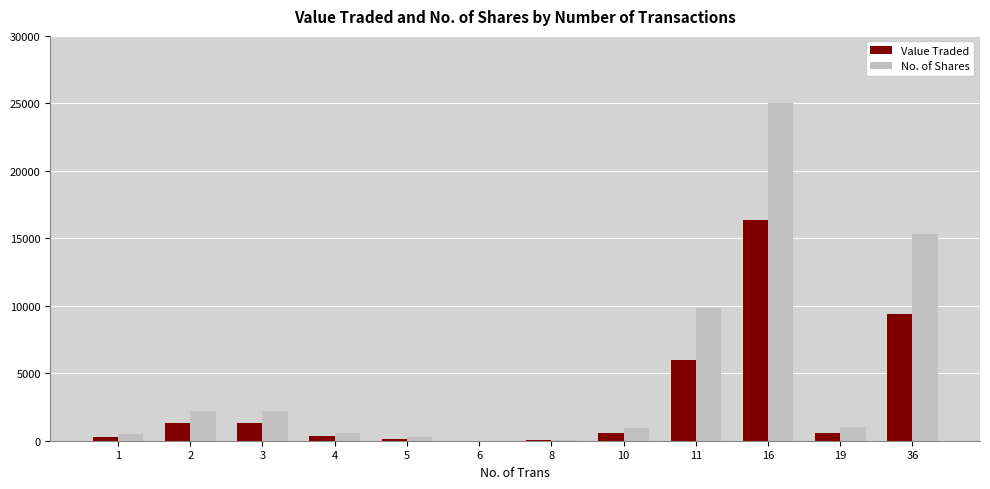

Between 3 and 5, which series saw the biggest shift?

No. of Shares